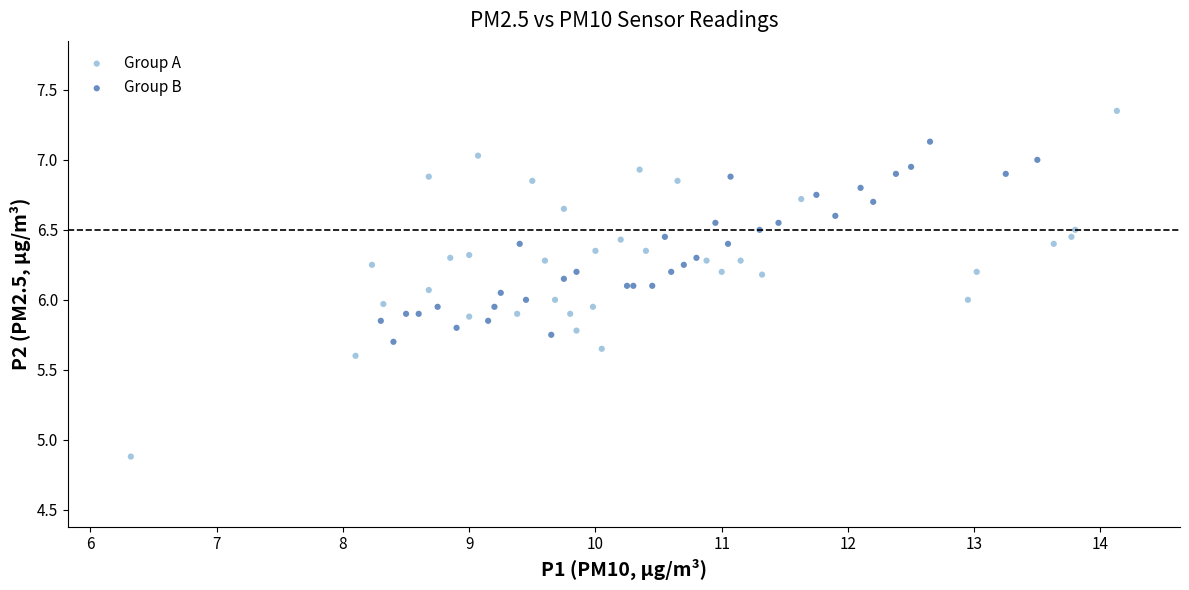

What are all the series names shown in the legend?

Group A, Group B